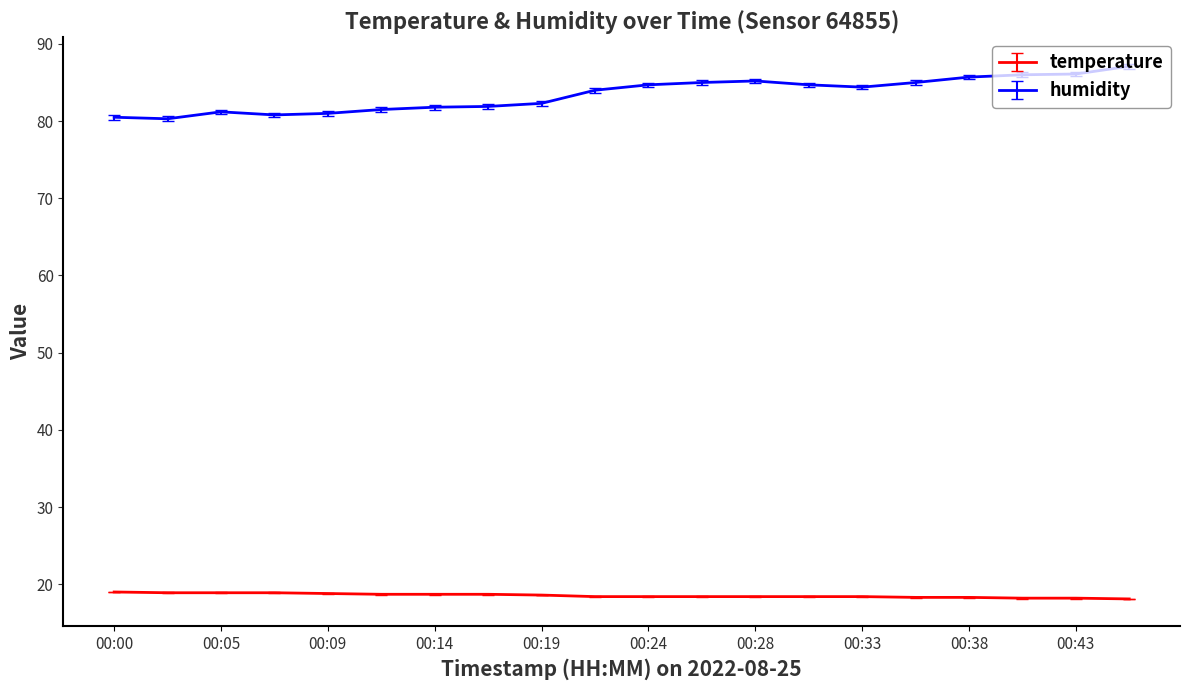

What is the maximum value shown in the chart?

87.1